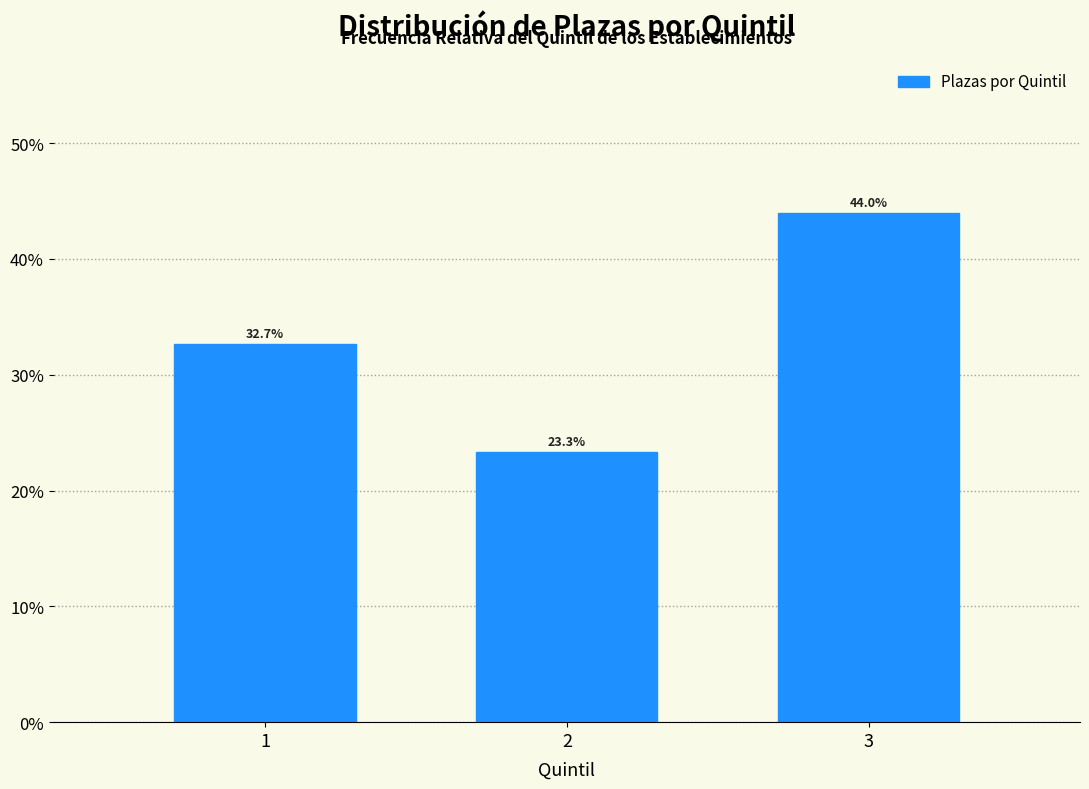

Reading left to right, transcribe all the data shown in this chart.

1=32.7	2=23.3	3=44.0